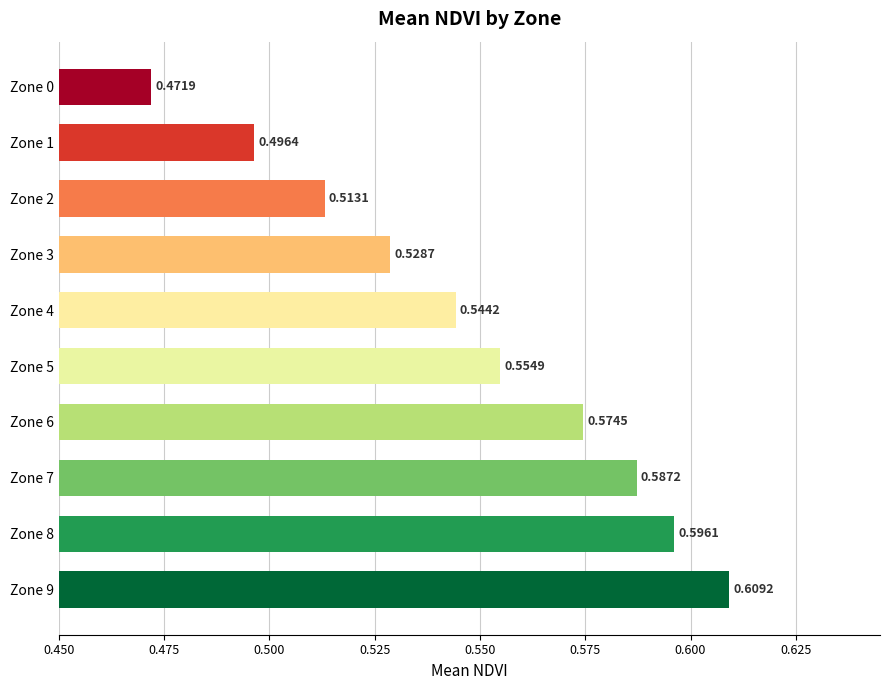

What is the difference between the maximum and minimum values?

0.1